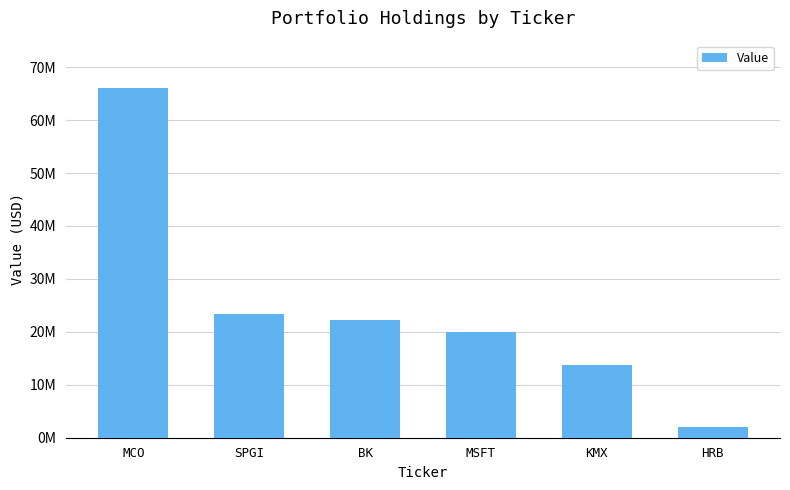

What is the label of the 1st bar from the right?

HRB